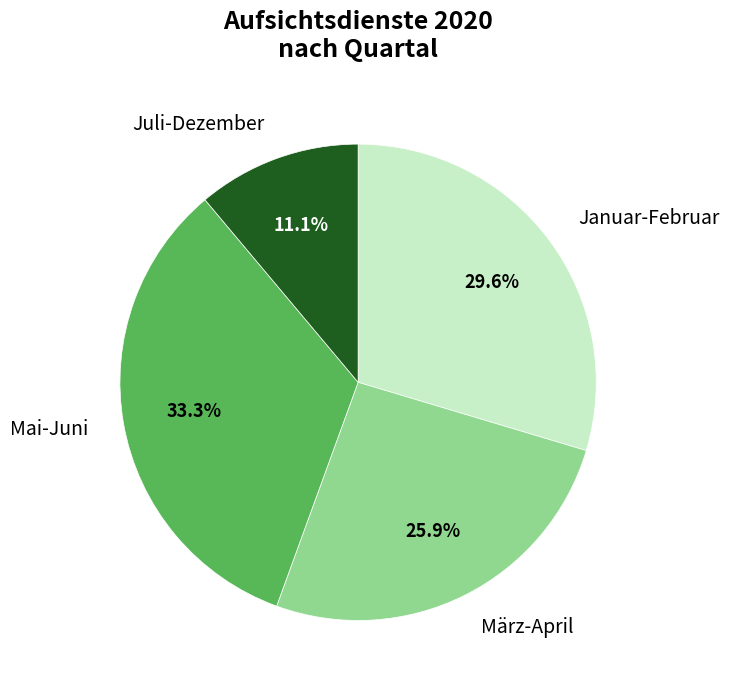

How many slices are in this pie chart?

4